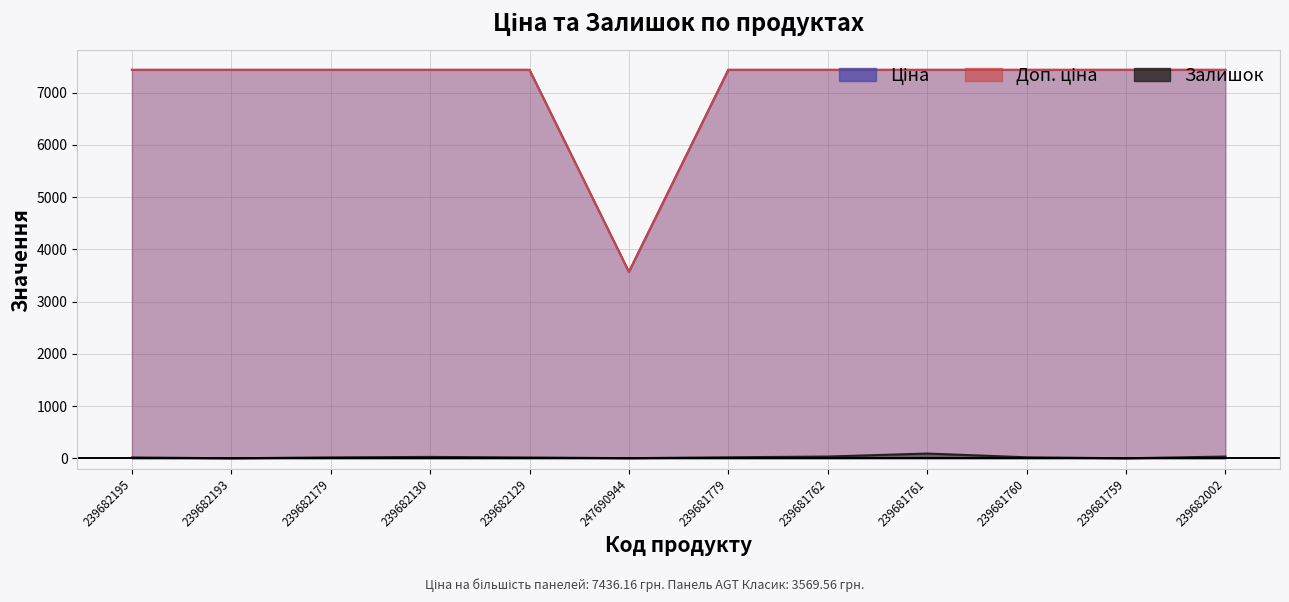

Rank the categories by Залишок value from lowest to highest.

239682193, 239681759, 247690944, 239682129, 239682195, 239682179, 239681779, 239681760, 239682130, 239681762, 239682002, 239681761